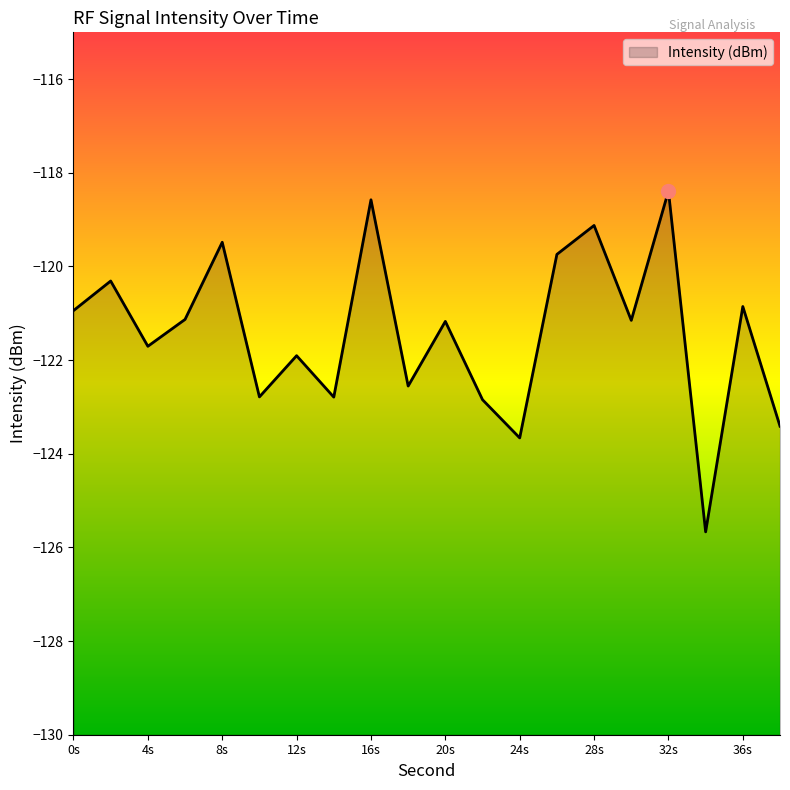

Rank the categories by value from lowest to highest.

34, 24, 38, 22, 14, 10, 18, 12, 4, 20, 30, 6, 0, 36, 2, 26, 8, 28, 16, 32